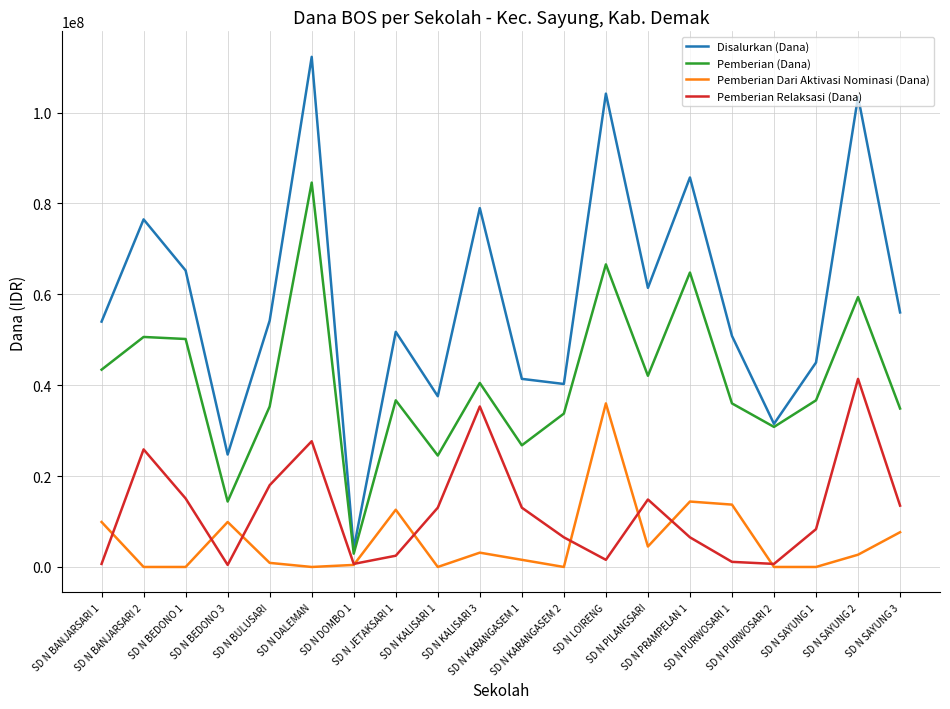

Between SD N BANJARSARI 2 and SD N PURWOSARI 1, which series saw the biggest shift?

Disalurkan (Dana)